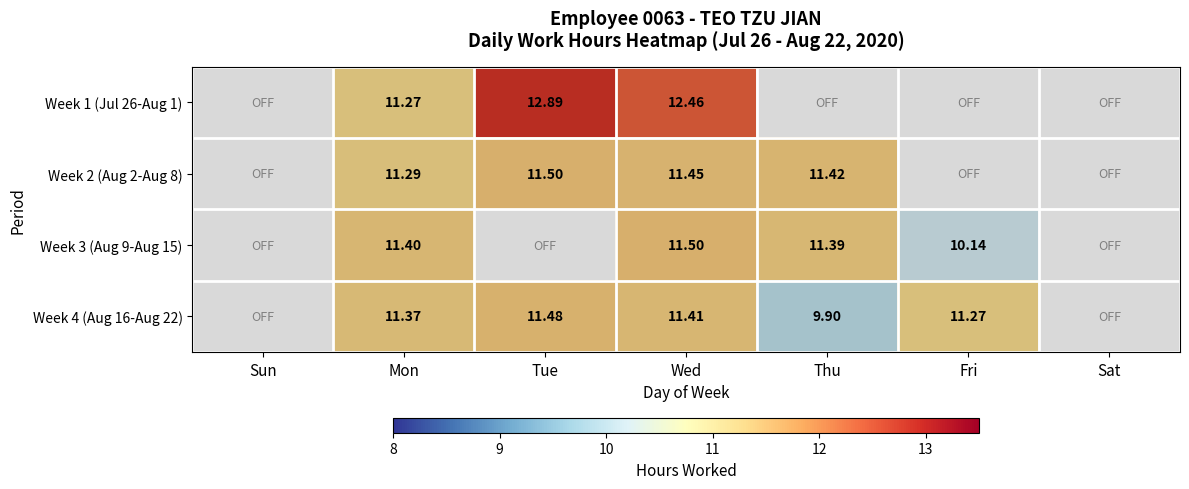

Approximately how many times larger is the value at 27 compared to 3?

1.0